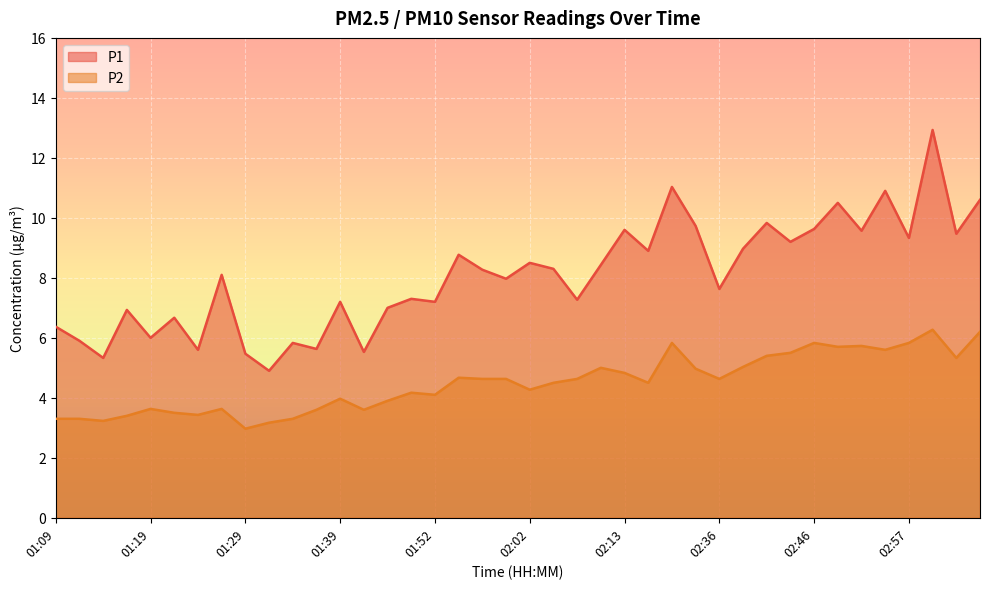

Reading right to left, extract all data points from this chart.

P1: 10.6	9.5	12.9	9.3	10.9	9.6	10.5	9.6	9.2	9.8	9.0	7.6	9.7	11.0	8.9	9.6	8.4	7.3	8.3	8.5	8.0	8.3	8.8	7.2	7.3	7.0	5.5	7.2	5.6	5.8	4.9	5.5	8.1	5.6	6.7	6.0	6.9	5.3	5.9	6.4
P2: 6.2	5.3	6.3	5.8	5.6	5.7	5.7	5.8	5.5	5.4	5.0	4.6	5.0	5.8	4.5	4.8	5.0	4.6	4.5	4.3	4.6	4.6	4.7	4.1	4.2	3.9	3.6	4.0	3.6	3.3	3.2	3.0	3.6	3.4	3.5	3.6	3.4	3.2	3.3	3.3